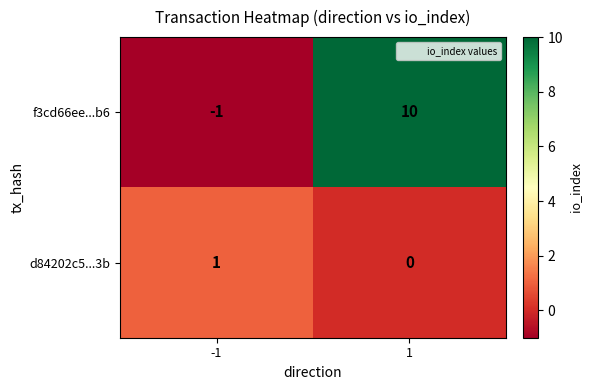

Which series has the widest spread of values?

f3cd66ee...b6